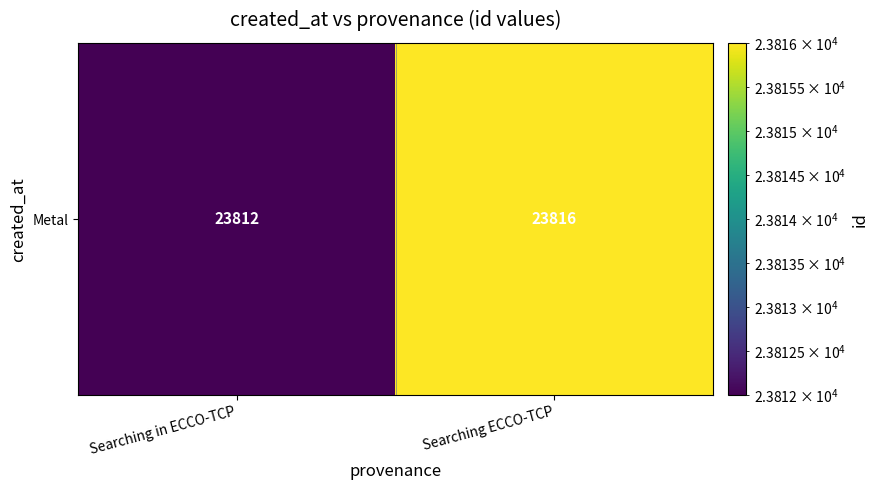

Is it true that the value at Searching in ECCO-TCP is 23812?

True